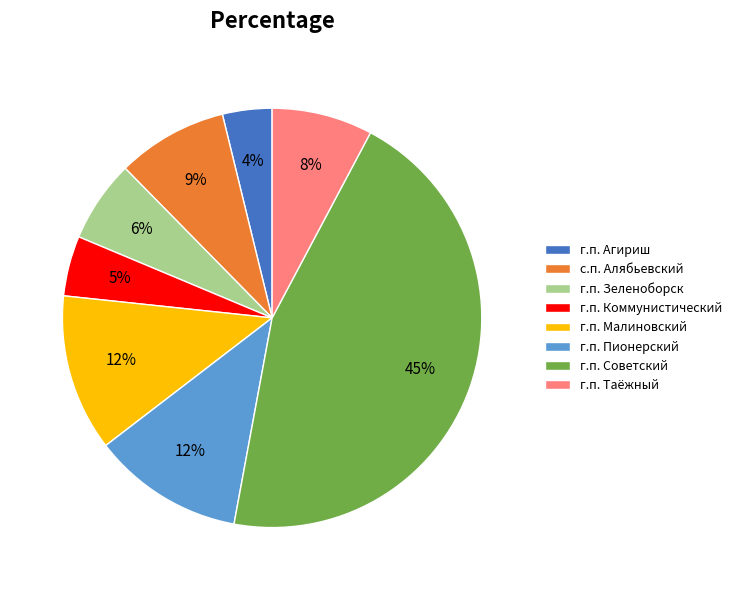

To the nearest percent, what is the average slice percentage?

12%